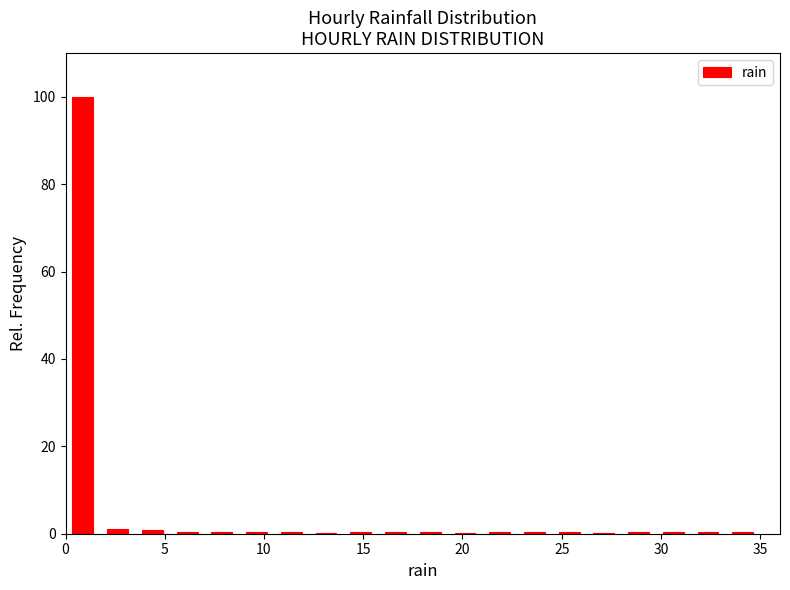

Around what value on the x-axis is the tallest bar? Give the approximate position of its centre, as read against the axis.

1.0